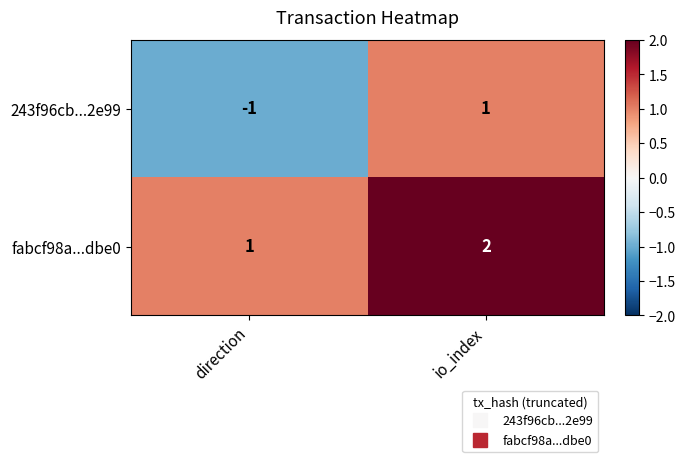

At io_index, list the series in order from smallest to largest.

243f96cb...2e99, fabcf98a...dbe0